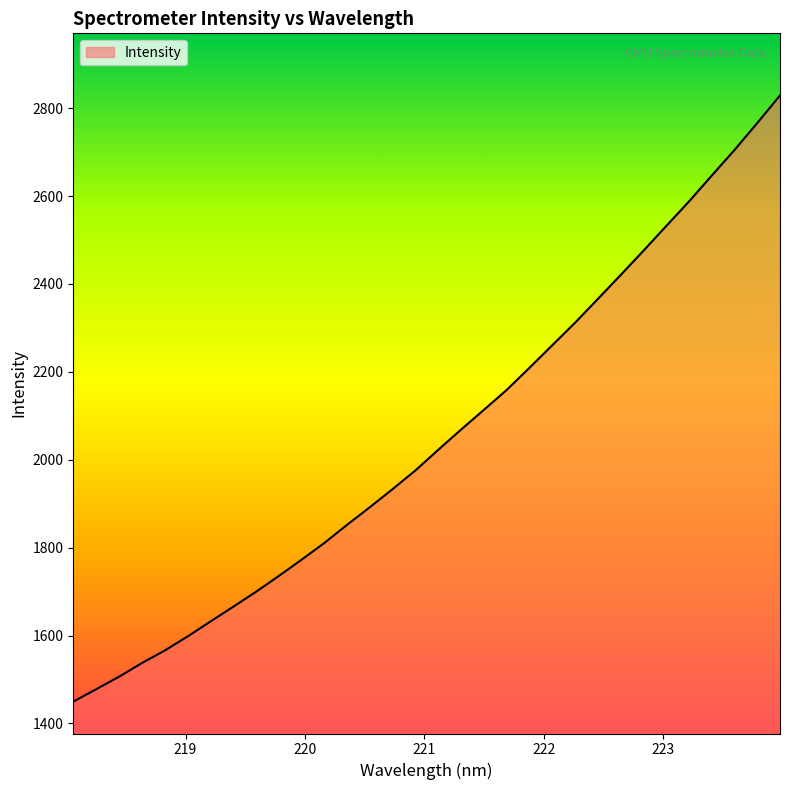

What is the difference between the second highest and second lowest values?

1288.2